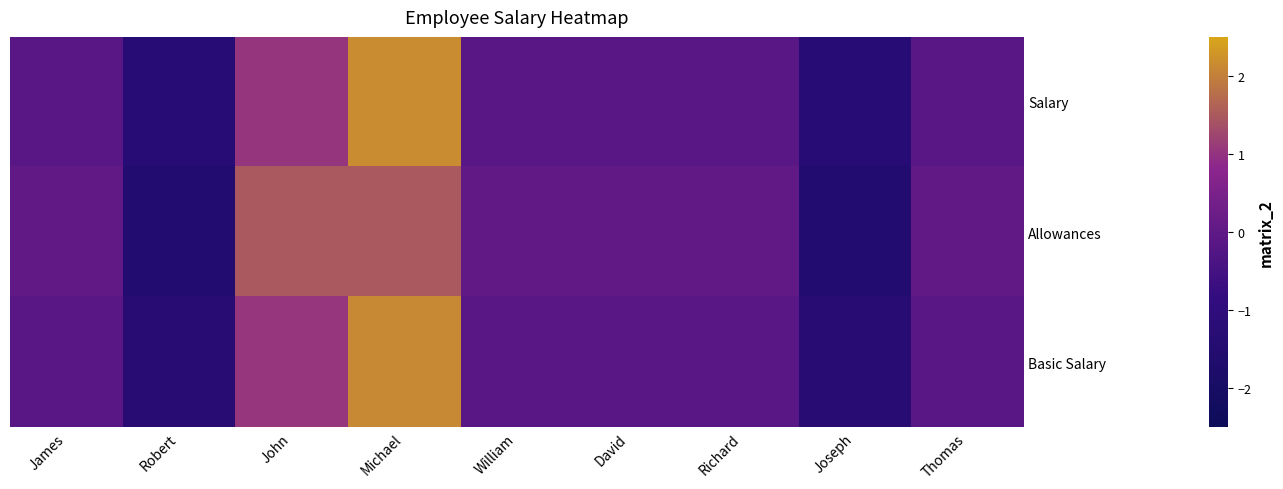

Reading left to right, transcribe all the data shown in this chart.

Salary: James=-0.1	Robert=-1.3	John=1.0	Michael=2.2	William=-0.1	David=-0.1	Richard=-0.1	Joseph=-1.3	Thomas=-0.1
Allowances: James=0.0	Robert=-1.5	John=1.5	Michael=1.5	William=0.0	David=0.0	Richard=0.0	Joseph=-1.5	Thomas=0.0
Basic Salary: James=-0.1	Robert=-1.3	John=1.1	Michael=2.1	William=-0.1	David=-0.1	Richard=-0.1	Joseph=-1.3	Thomas=-0.1